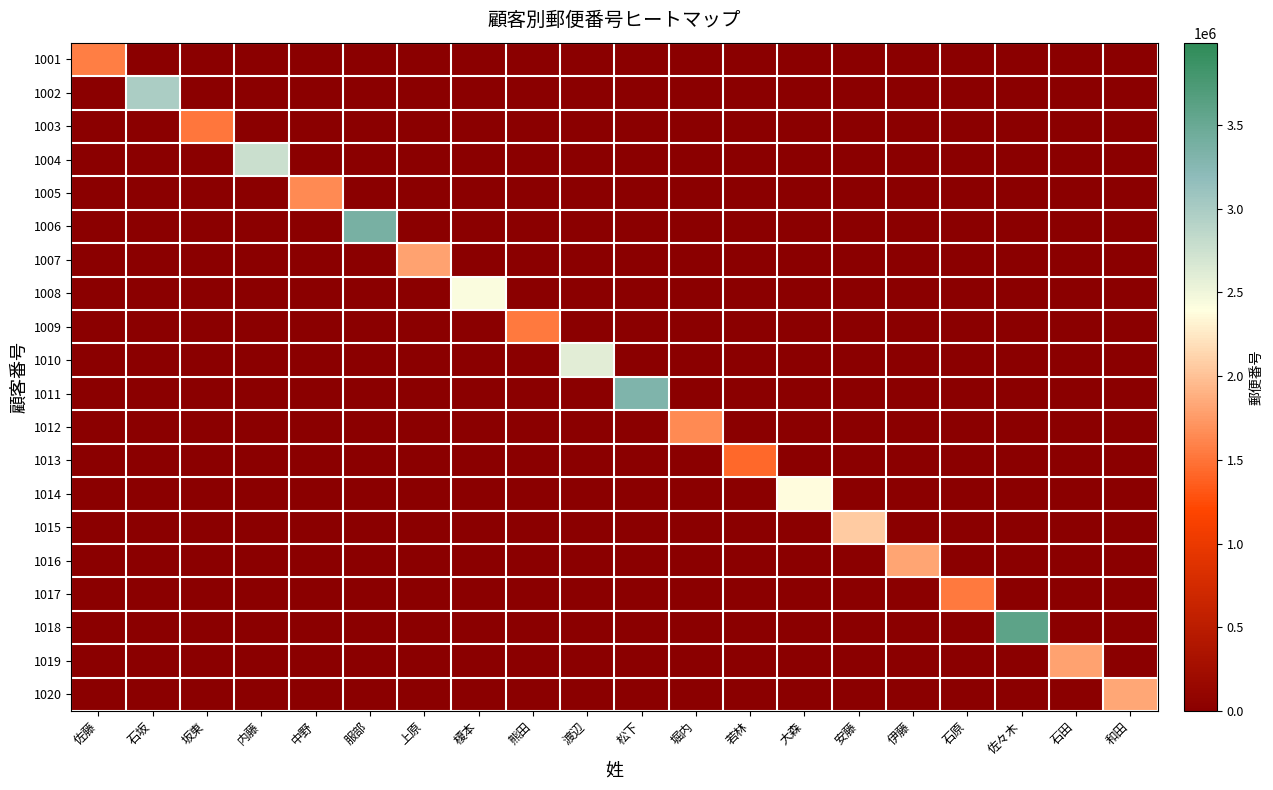

Which series changed the most between 若林 and 石原?

1017